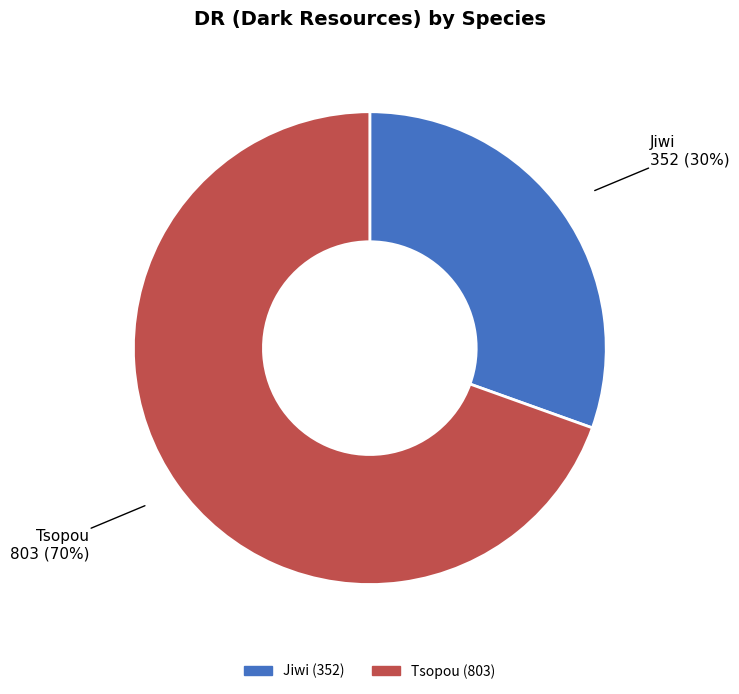

Which slice is the smallest?

Jiwi